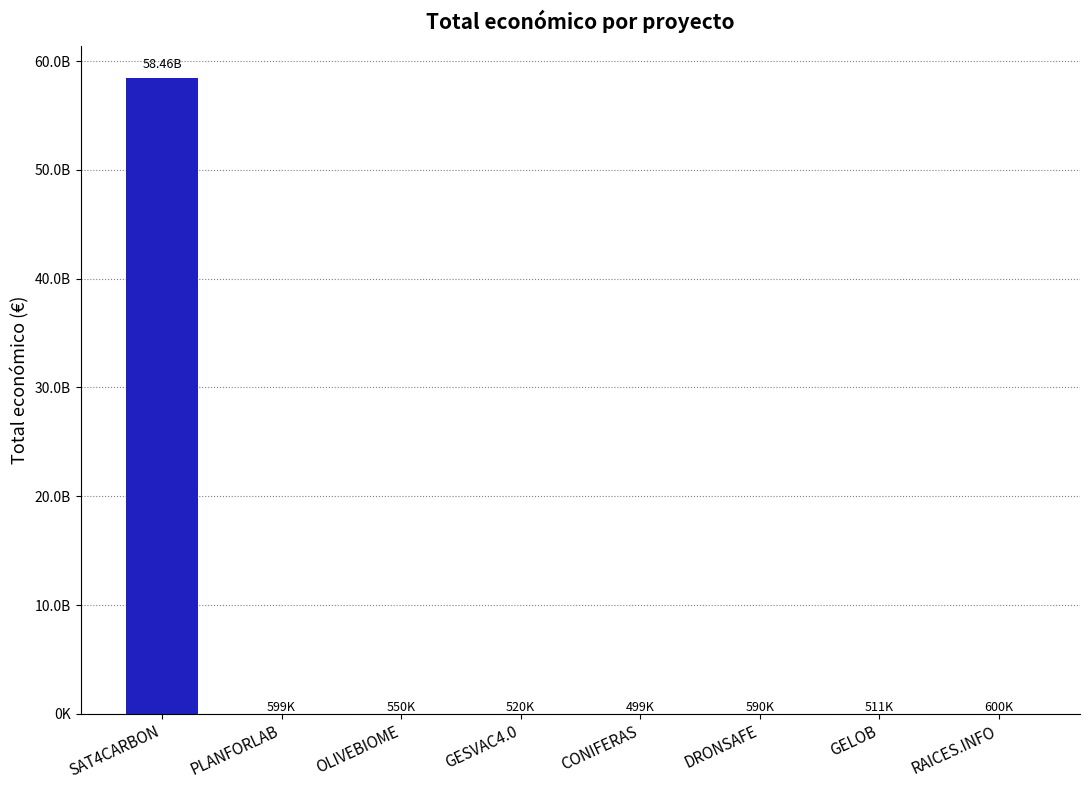

What is the value of the 6th bar from the left?

589584